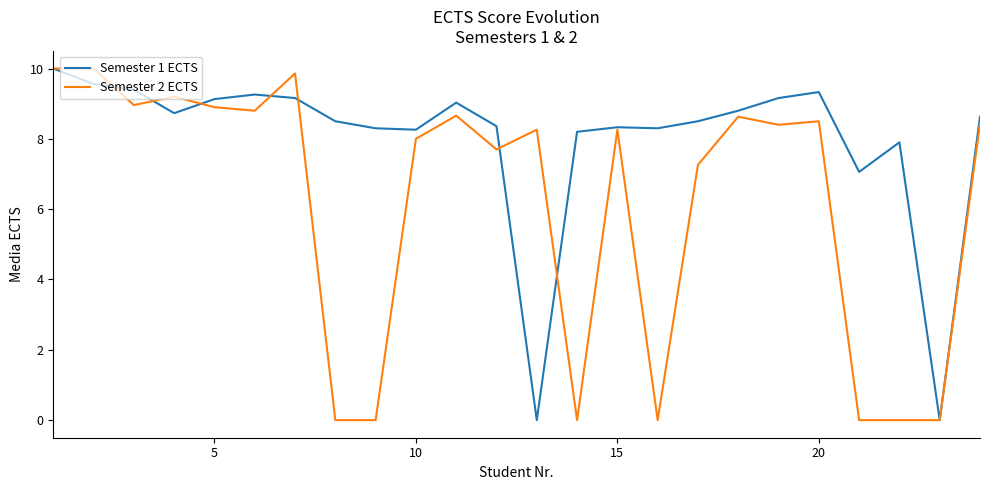

What is the maximum value shown in the chart?

10.0